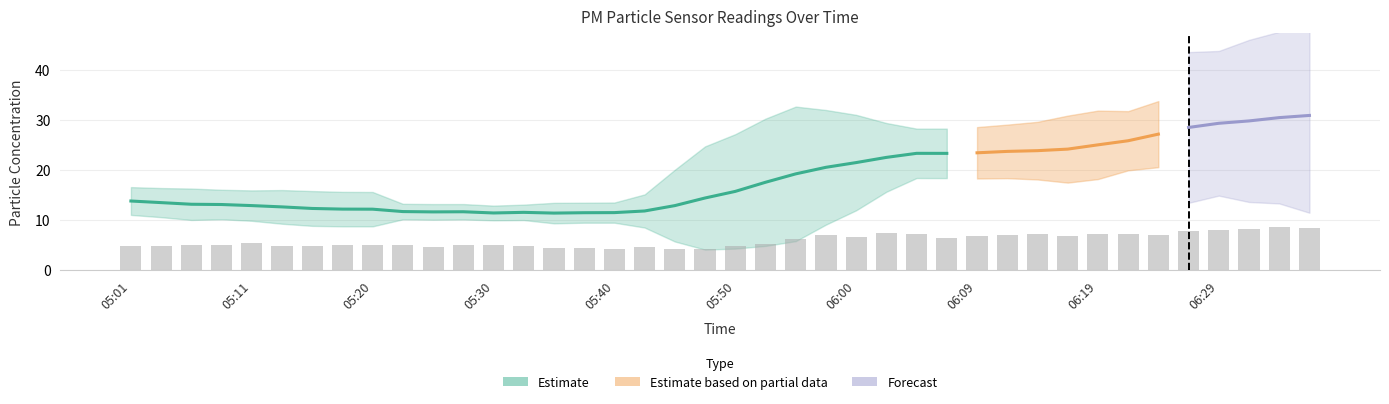

What is the label of the 32nd bar from the left?

06:17